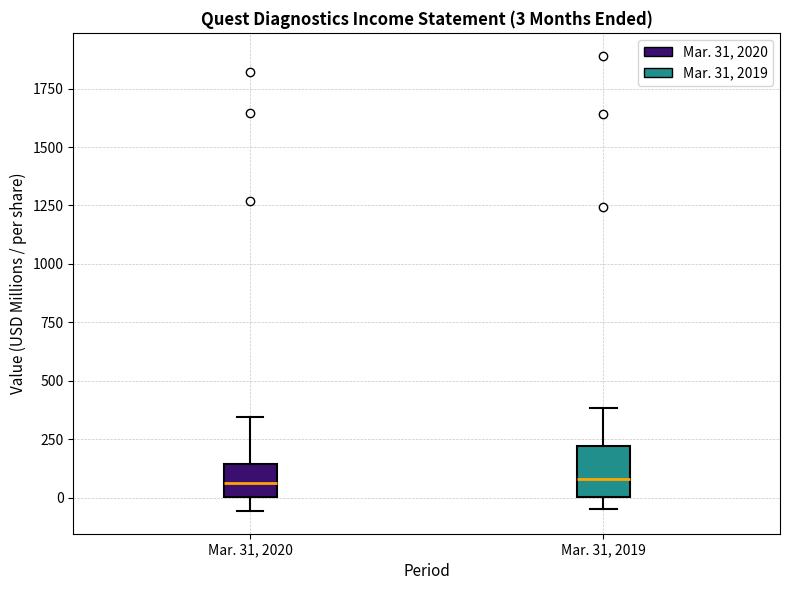

Comparing the boxes themselves (not the whiskers), which one is the tallest?

Mar. 31, 2019